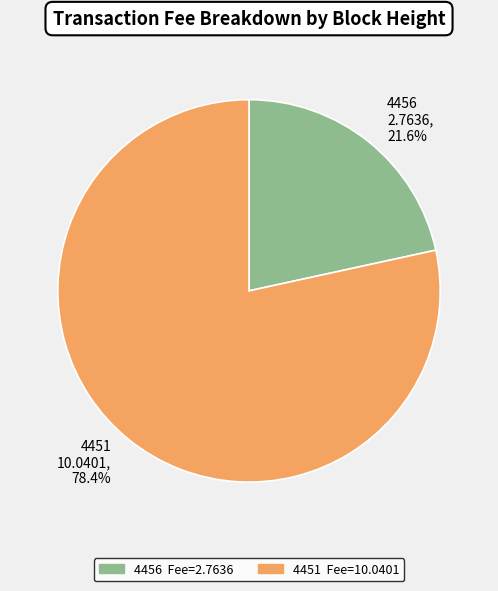

Which slice is the largest?

4451